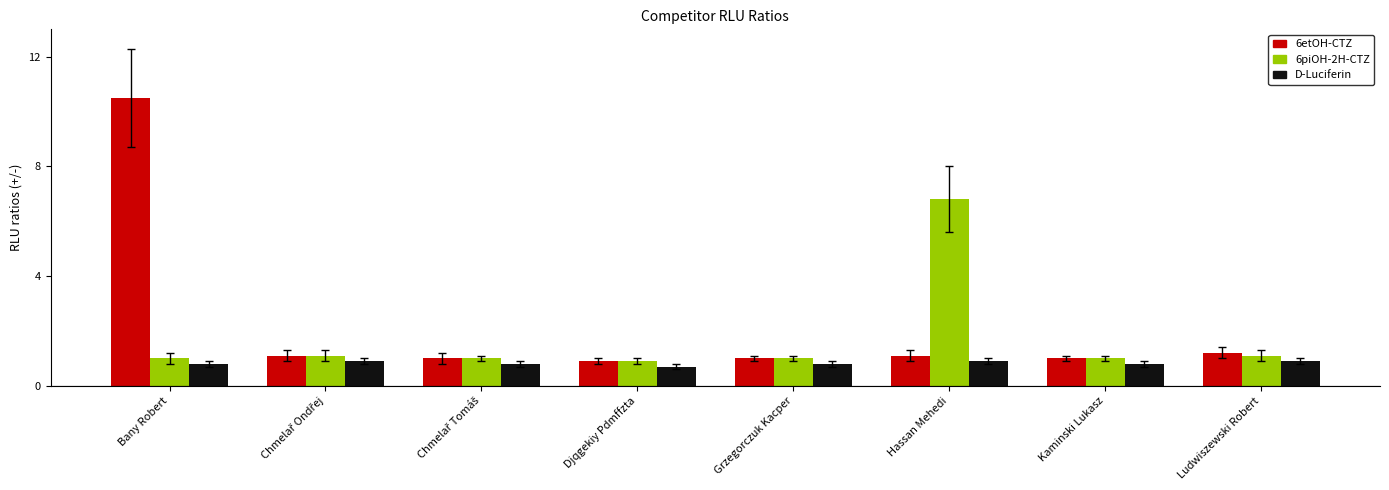

What is the minimum value for 6piOH-2H-CTZ?

0.9